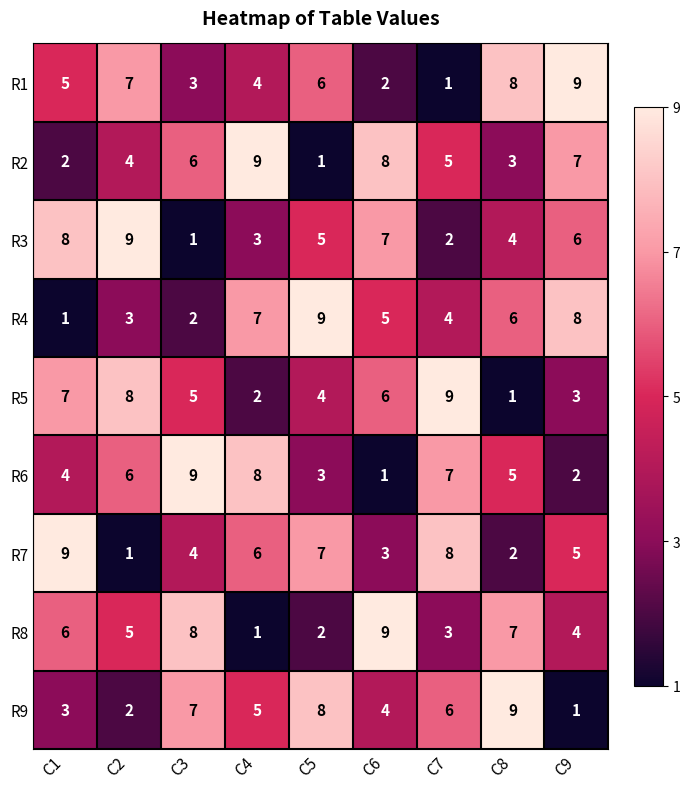

Is it true that R5 equals 2 at C5?

False